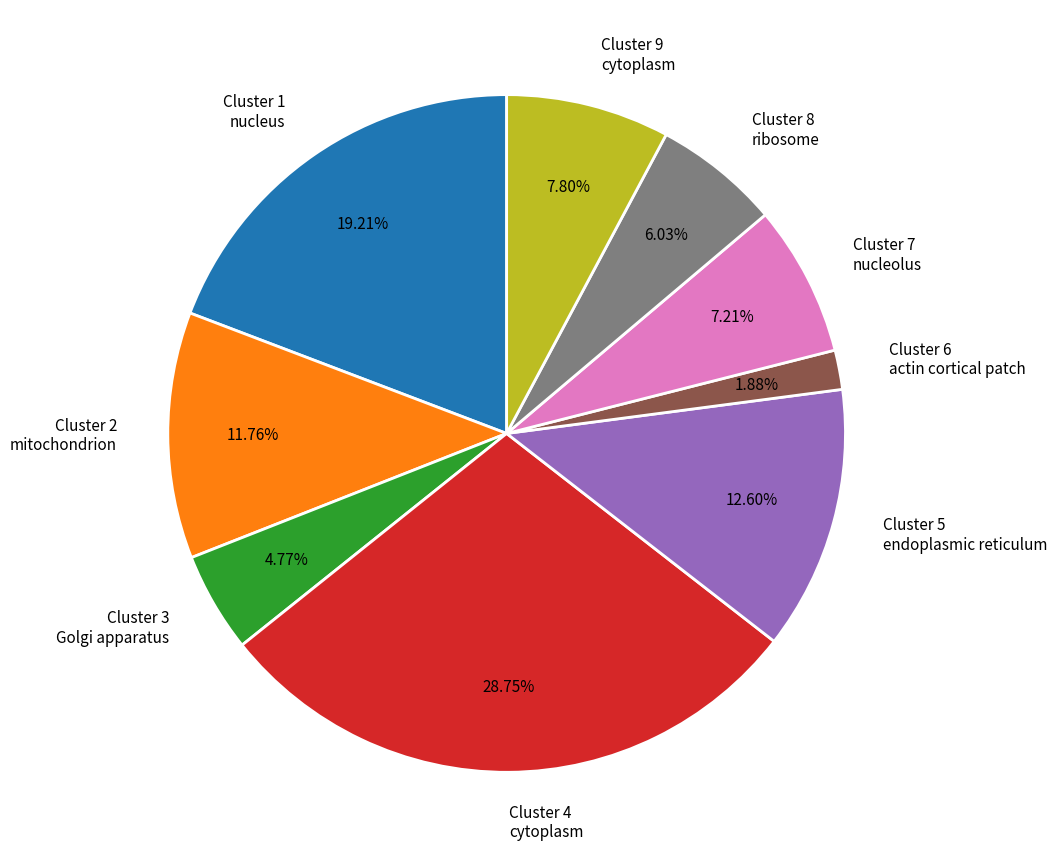

To the nearest percent, what is the difference between the largest and smallest slice percentages?

27%